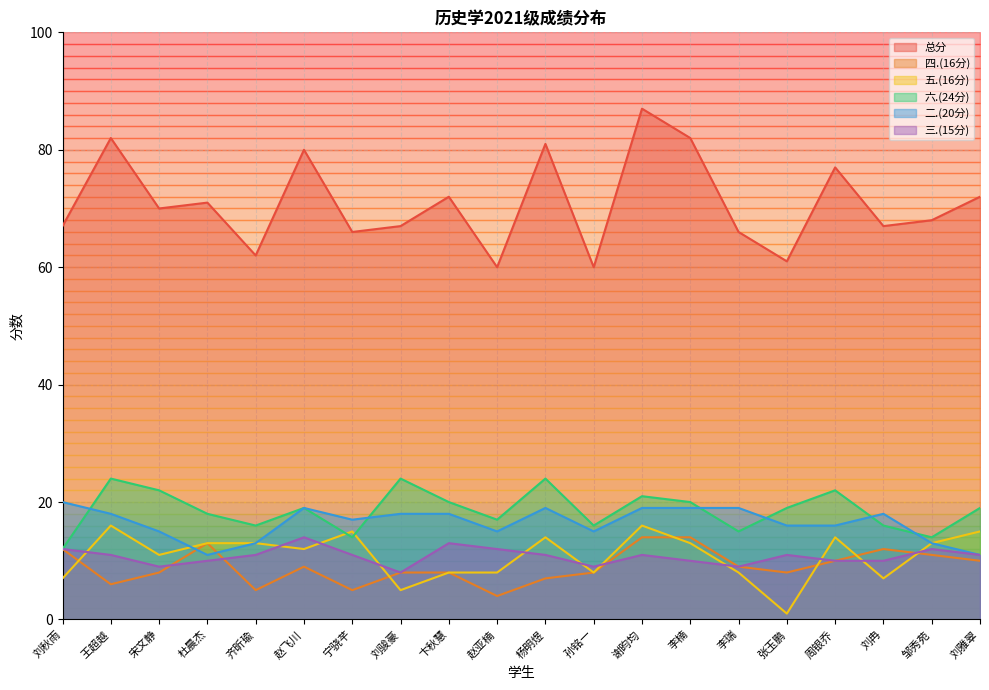

What is the sum of the 五.(16分) values at 刘冉 and 赵亚楠?

15